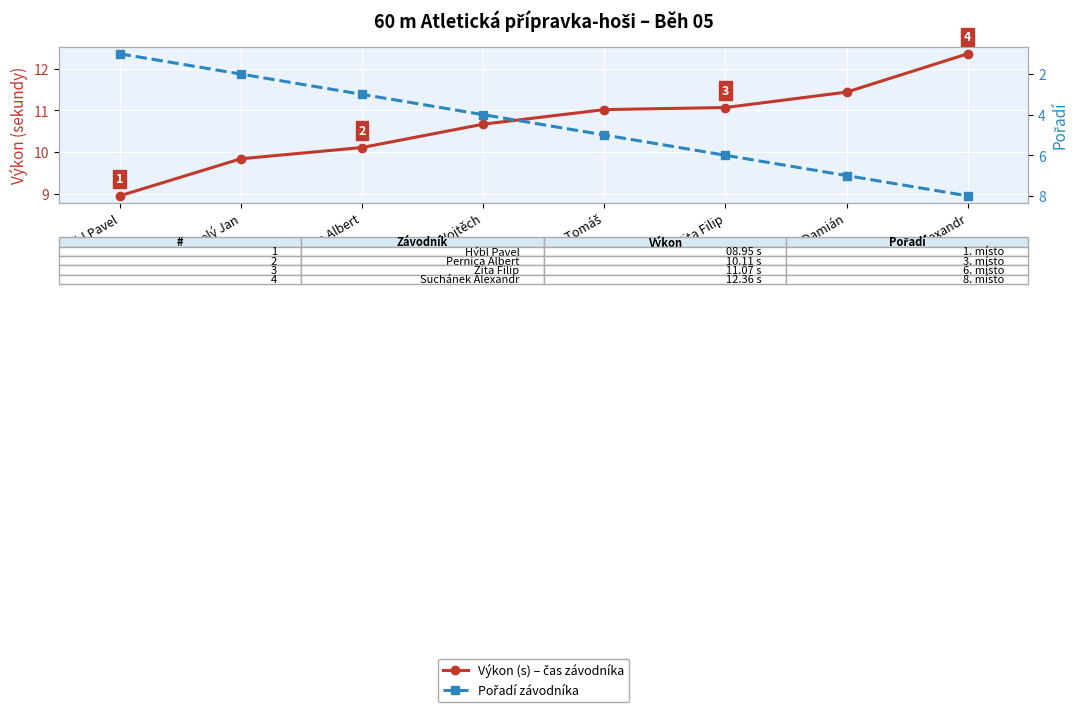

How many lines are shown in the chart?

2